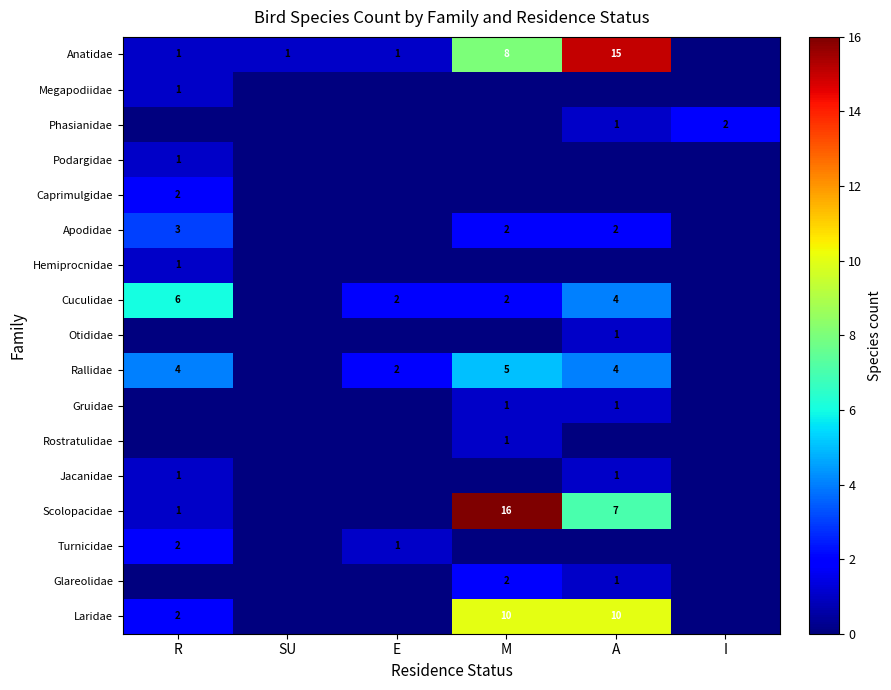

Is the value of Scolopacidae at M greater than the value of Caprimulgidae at R?

Yes